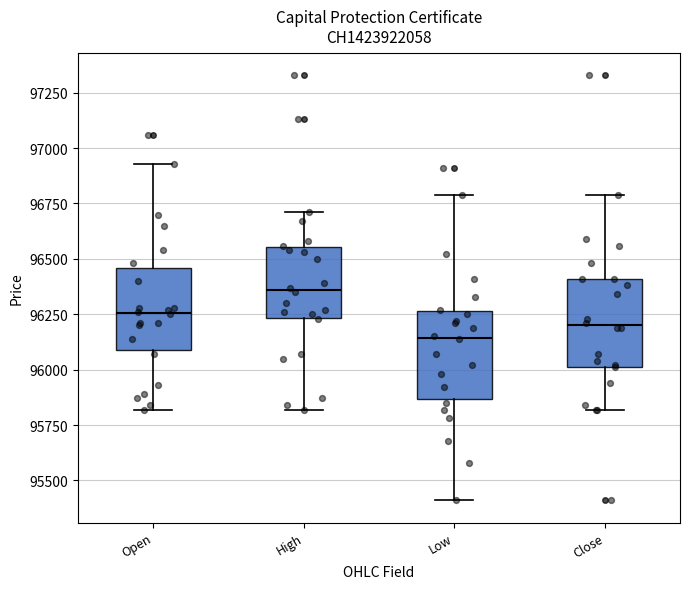

Where does the median line of the box for Open sit on the y-axis? The values are not printed on the chart, so give them approximately, as read against the axis.

96250